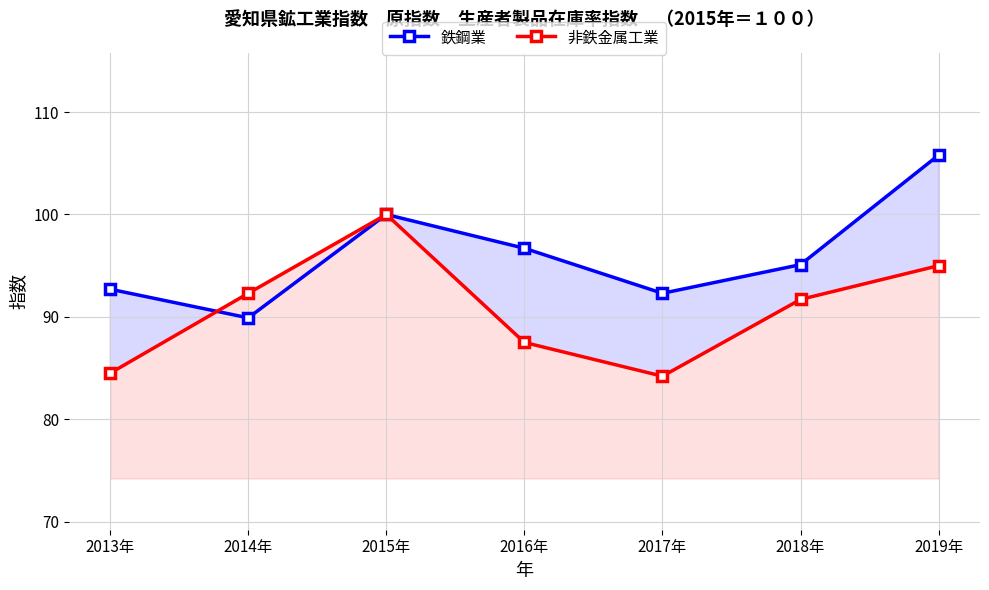

Rank the series at 2013年 from lowest to highest value.

非鉄金属工業, 鉄鋼業